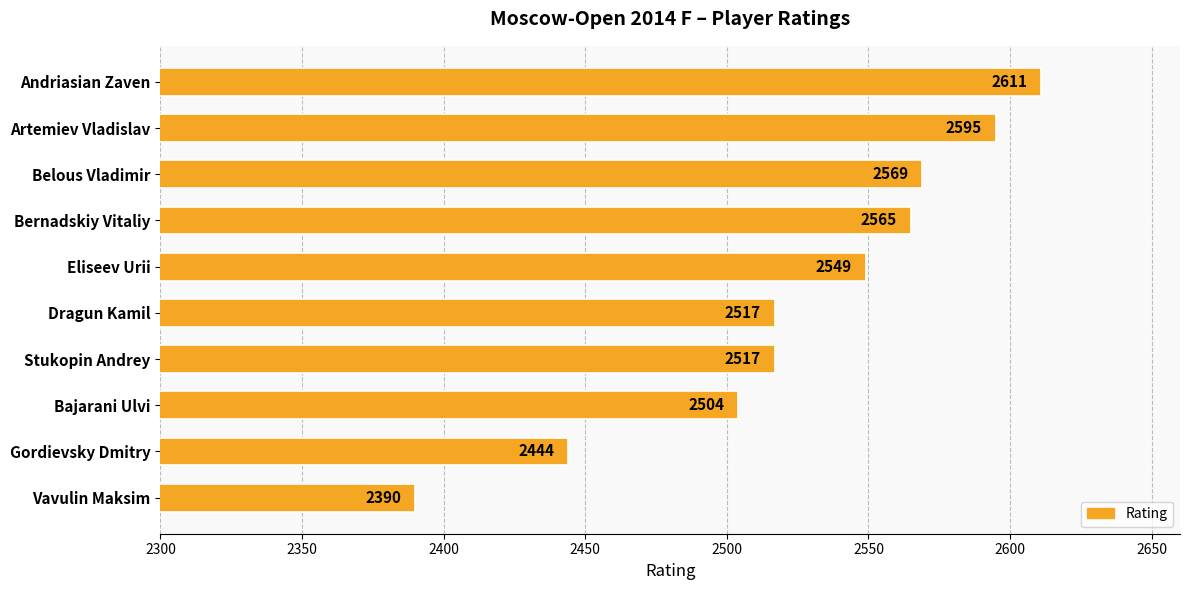

What is the sum of all values?

25261